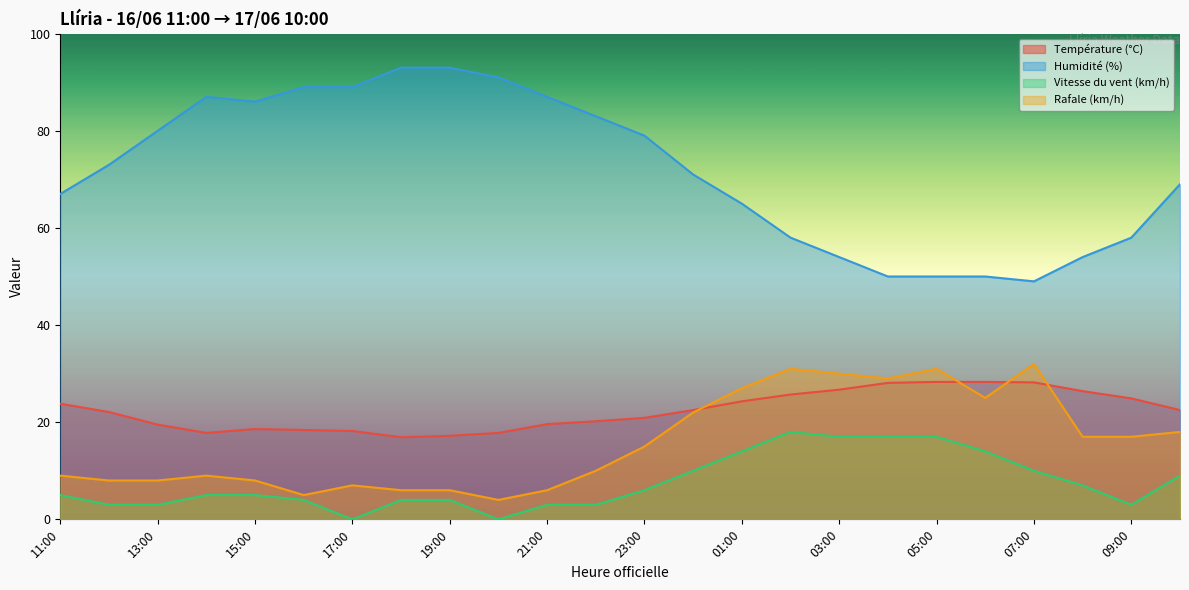

What is the sum of the Vitesse du vent (km/h) values at 11:00 and 01:00?

19.0